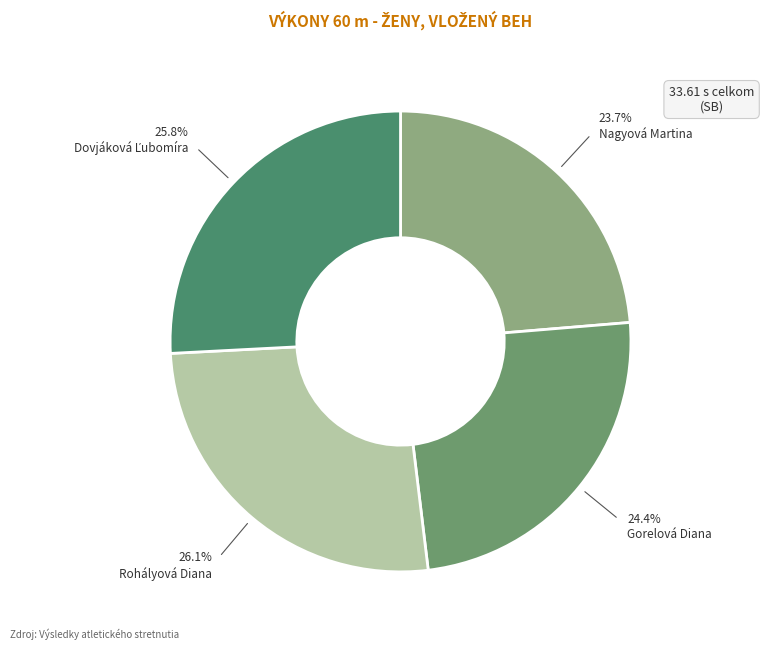

How many slices are in this pie chart?

4